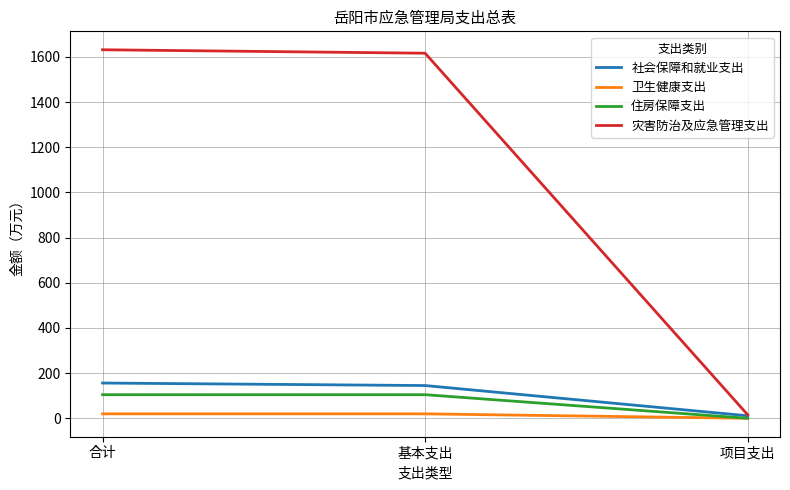

Is the value of 卫生健康支出 at 项目支出 greater than the value of 住房保障支出 at 基本支出?

No